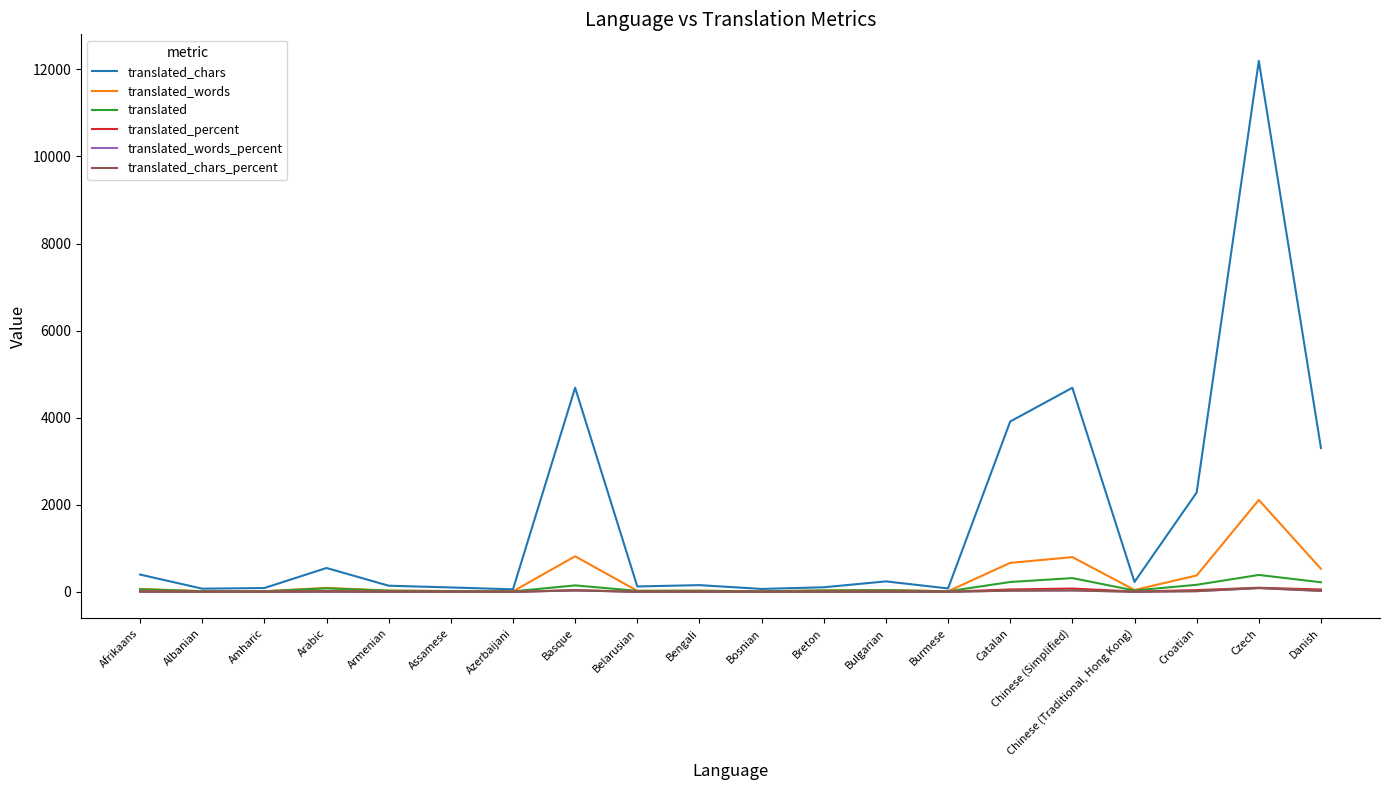

Read the translated_chars_percent value at Amharic.

0.6